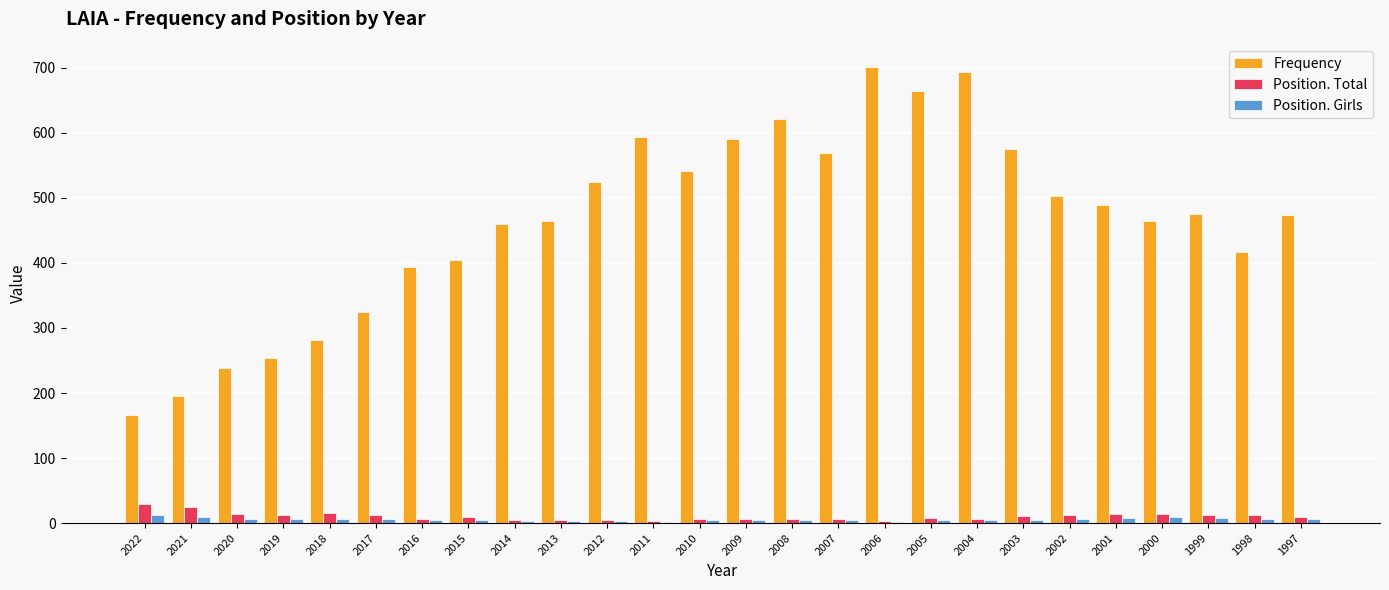

What is the greatest value displayed?

701